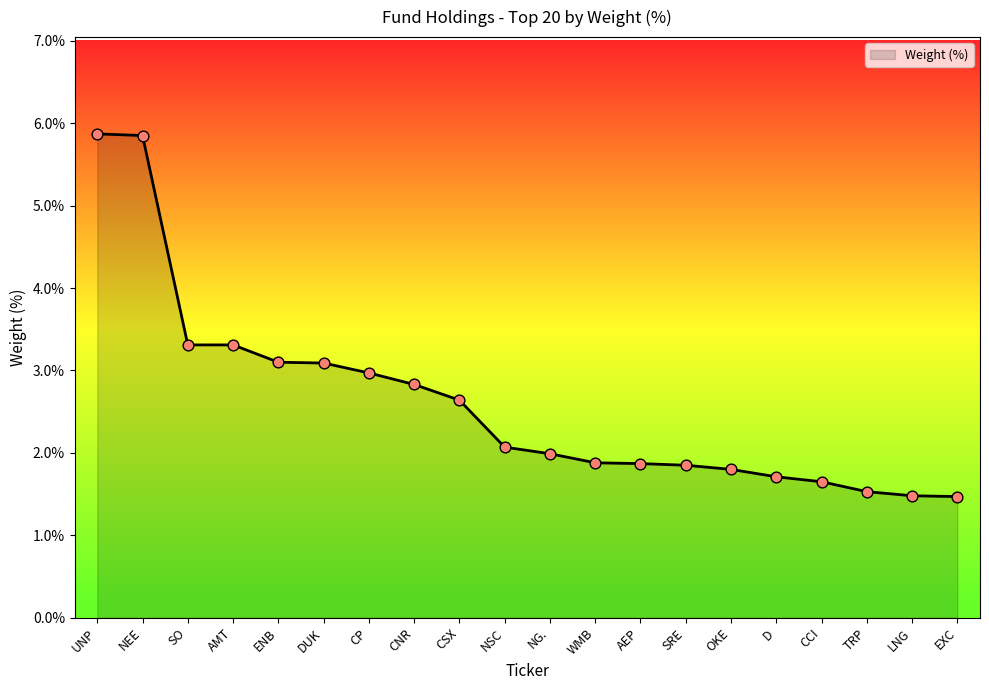

Approximately how many times larger is the value at CCI compared to CP?

0.6